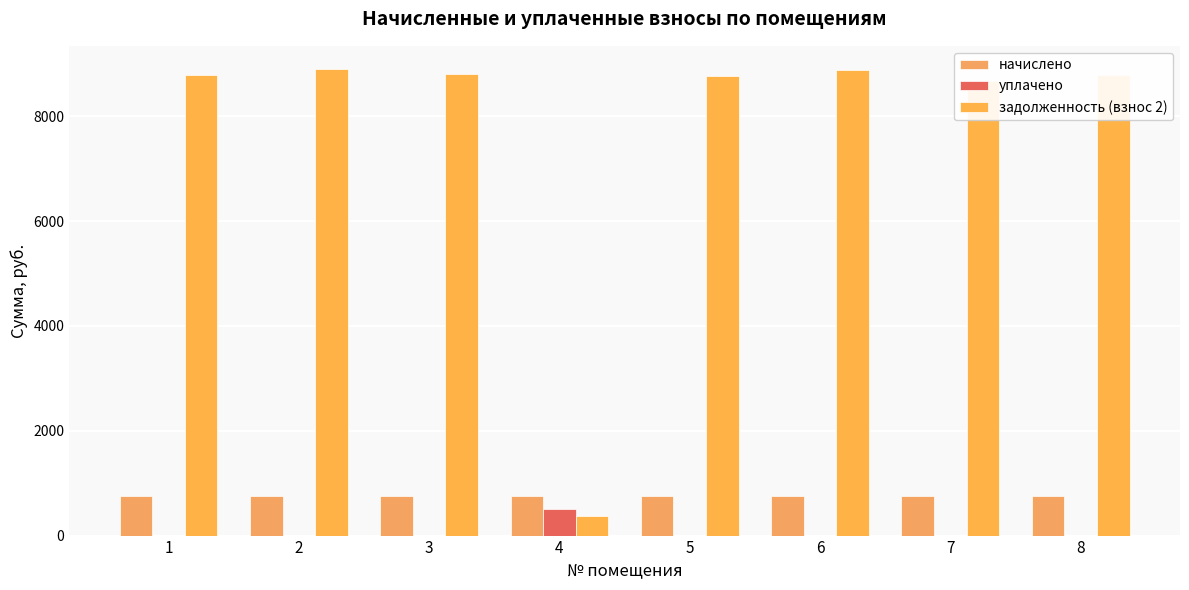

Count the number of categories in the chart.

8